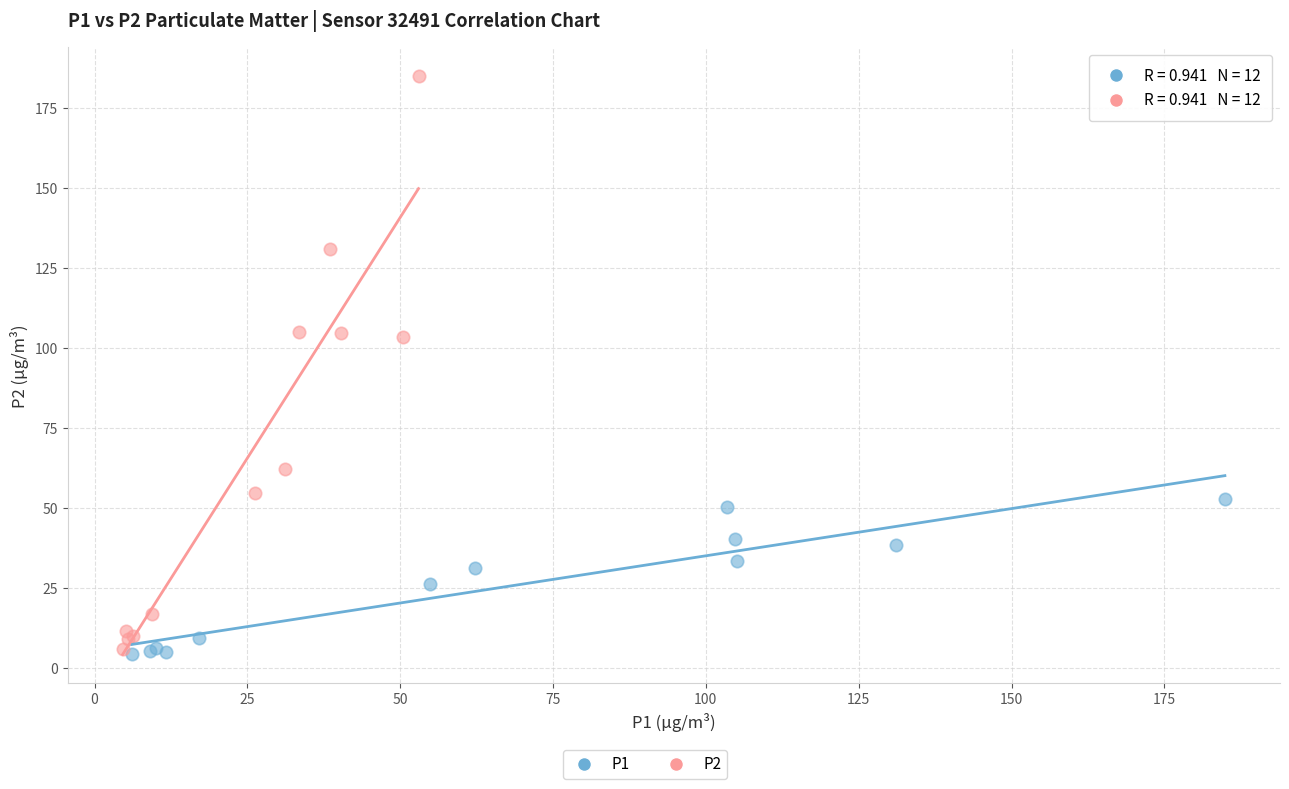

Which series contains the highest Y value?

P2